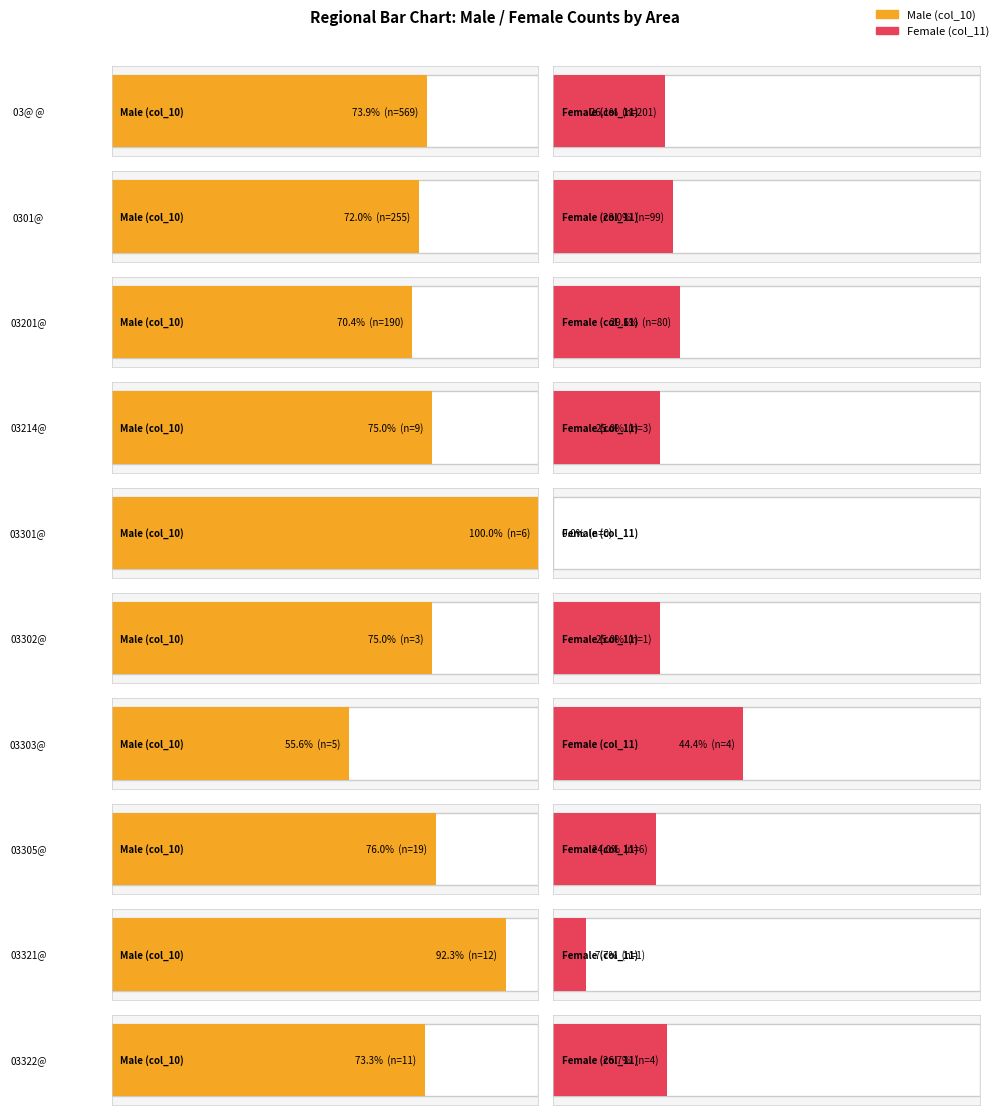

What value does the col_10 series have at 03305@, to the nearest 10?

20